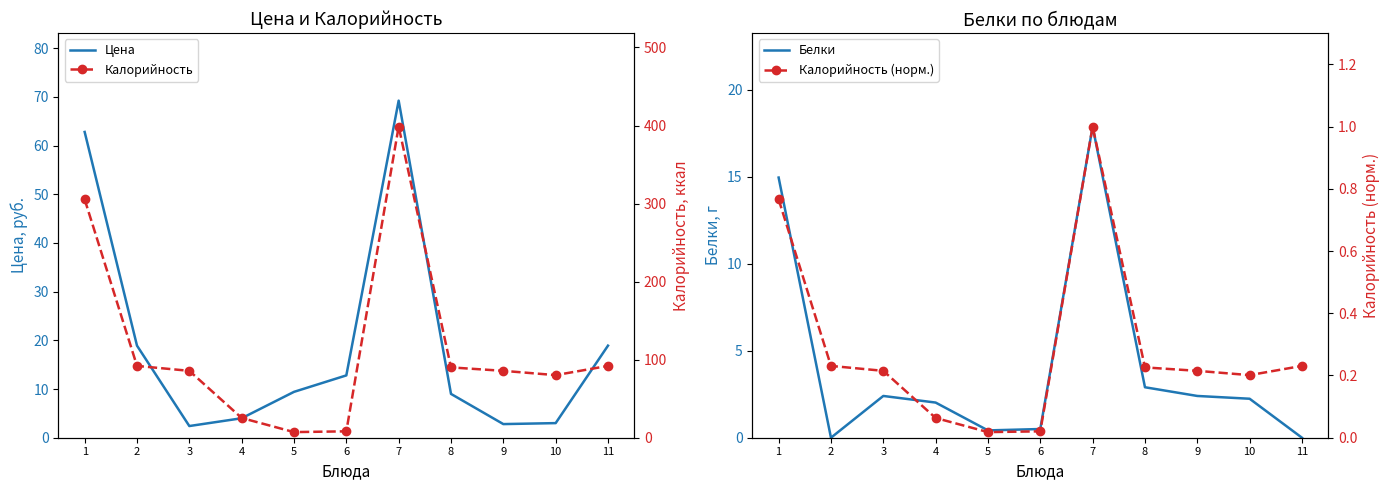

Reading left to right, list all the values displayed in this chart.

Цена: 62.8	18.9	2.4	4.0	9.4	12.8	69.2	9.0	2.8	3.0	18.9
Белки: 14.9	0.0	2.4	2.0	0.4	0.5	17.9	2.9	2.4	2.2	0.0
Калорийность: 305.3	92.0	85.7	25.3	7.2	8.2	398.7	90.1	85.7	80.2	92.0
Калорийность (норм.): 0.8	0.2	0.2	0.1	0.0	0.0	1.0	0.2	0.2	0.2	0.2